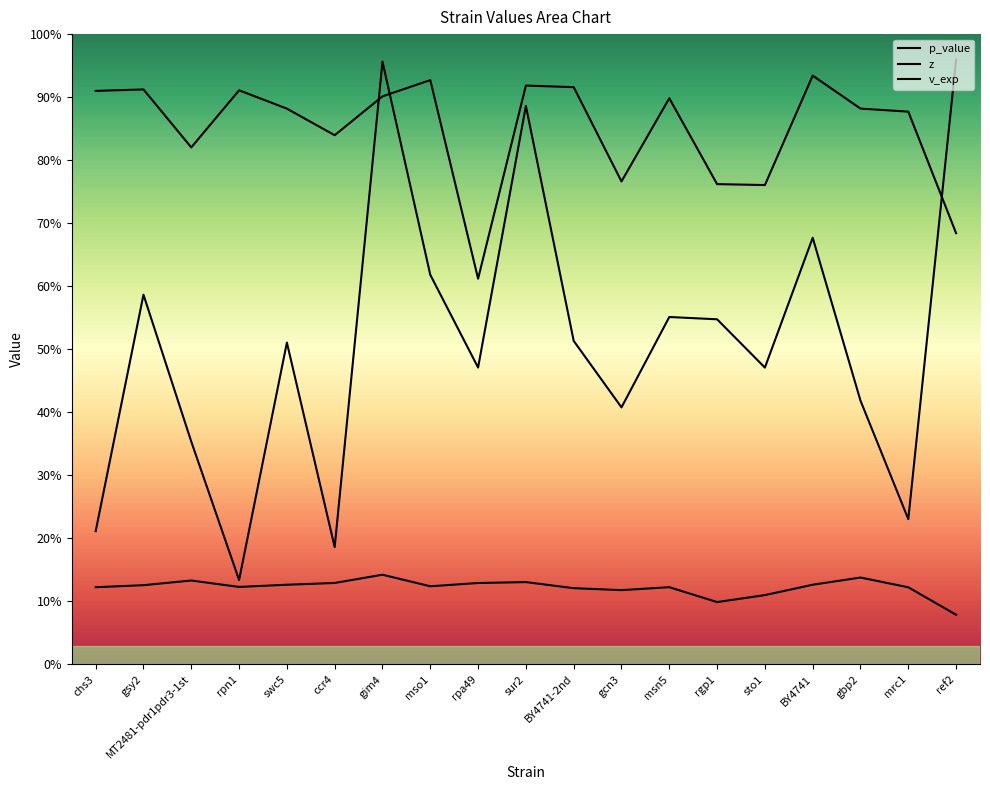

Which series has the largest total across all categories?

z